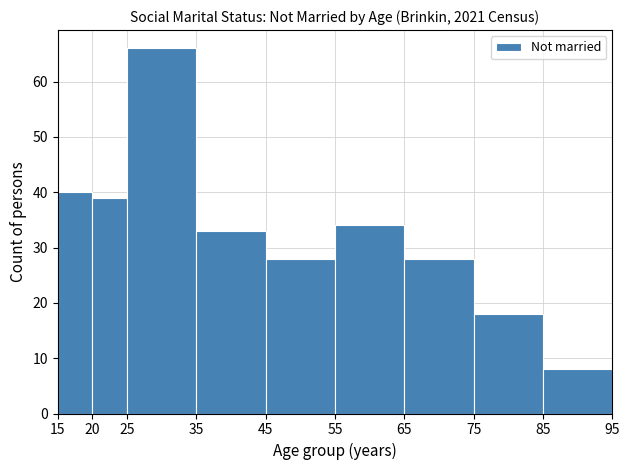

How tall is the bar that spans 55 to 65 on the x-axis? The values are not printed on the chart, so give them approximately, as read against the axis.

34